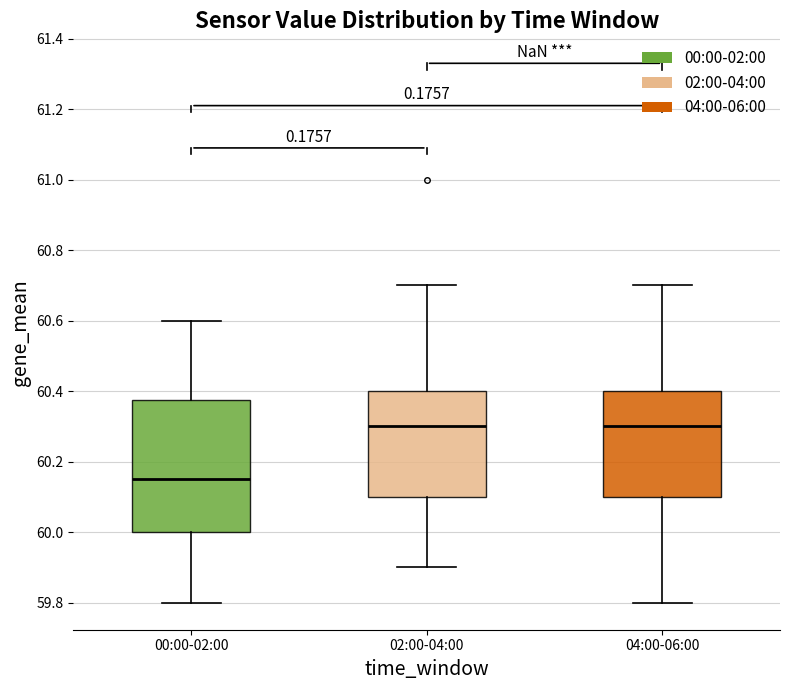

Which box is the tallest, from its lower edge to its upper edge?

00:00-02:00